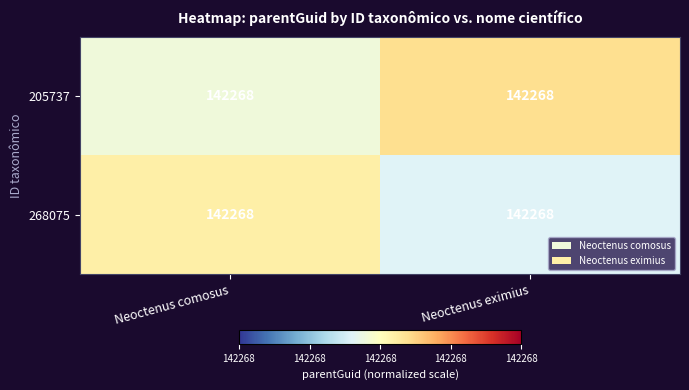

At which label is 205737 closest to 0?

Neoctenus comosus